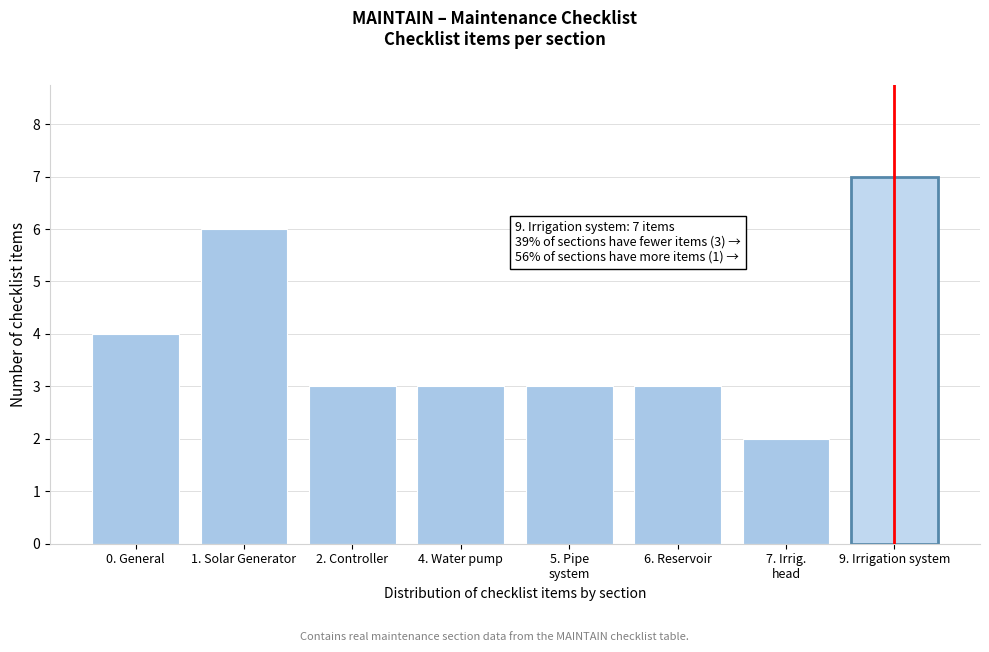

Reading right to left, extract all data points from this chart.

7	2	3	3	3	3	6	4